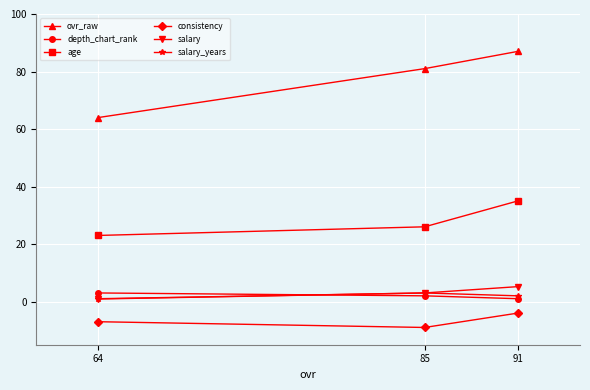

Which series has the largest total across all categories?

ovr_raw